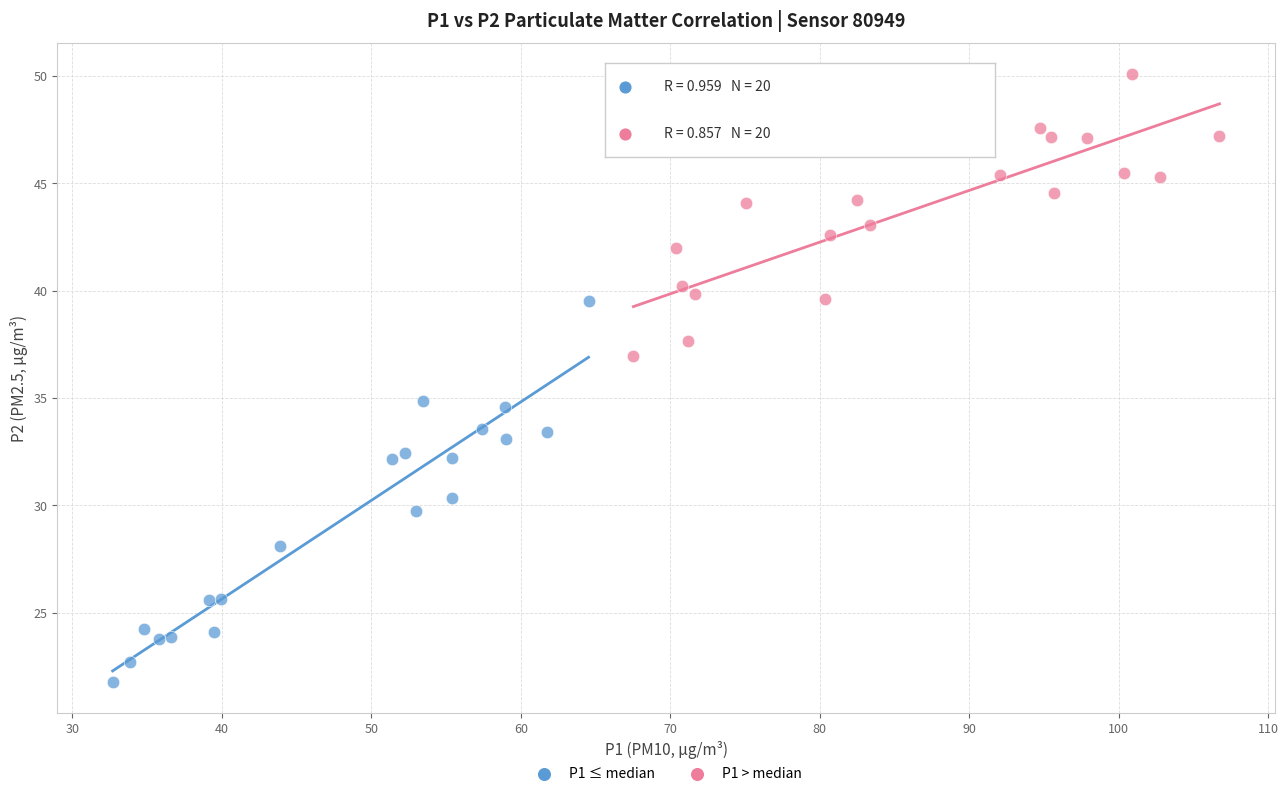

Which series reaches the minimum Y coordinate?

P1 ≤ median